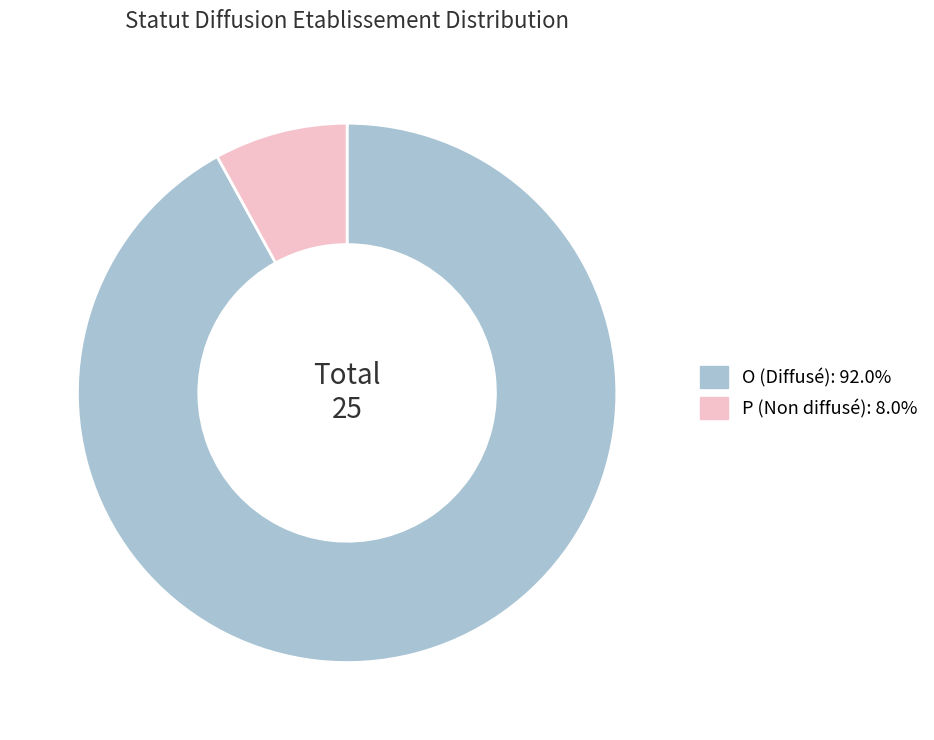

Combined, do O and P account for over 50%?

Yes